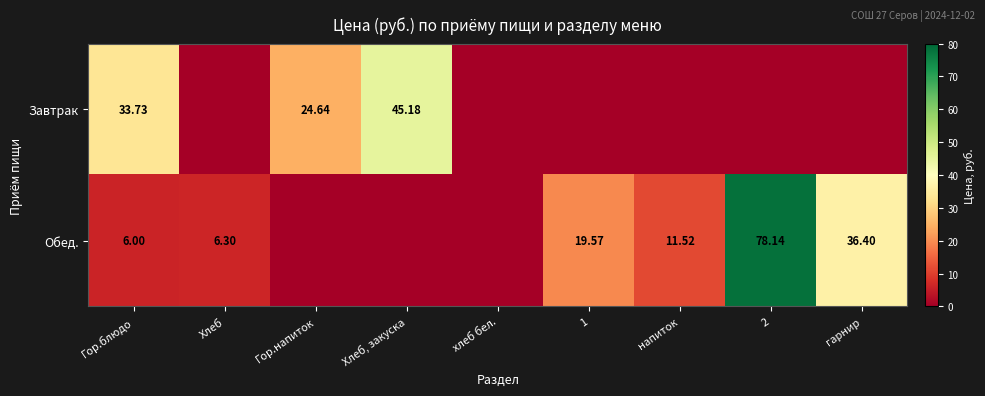

At which category is the sum across all series the highest?

2